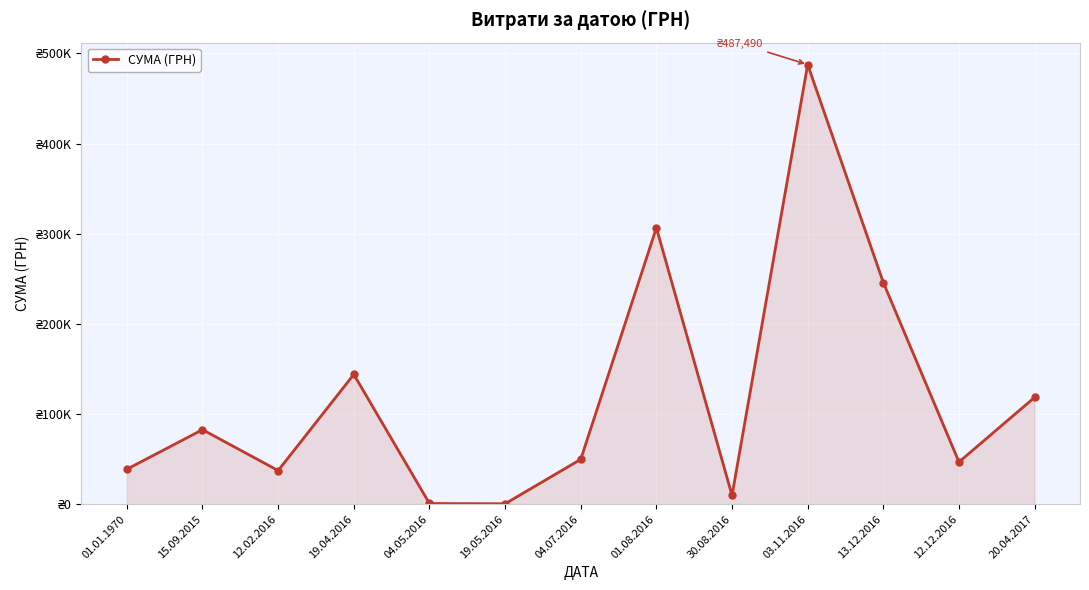

What is the label of the 6th point from the right?

01.08.2016